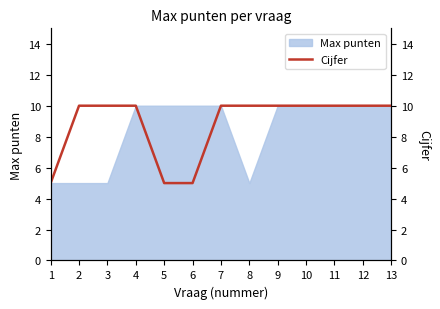

True or false: Max punten has a value of 10 at 9.

True